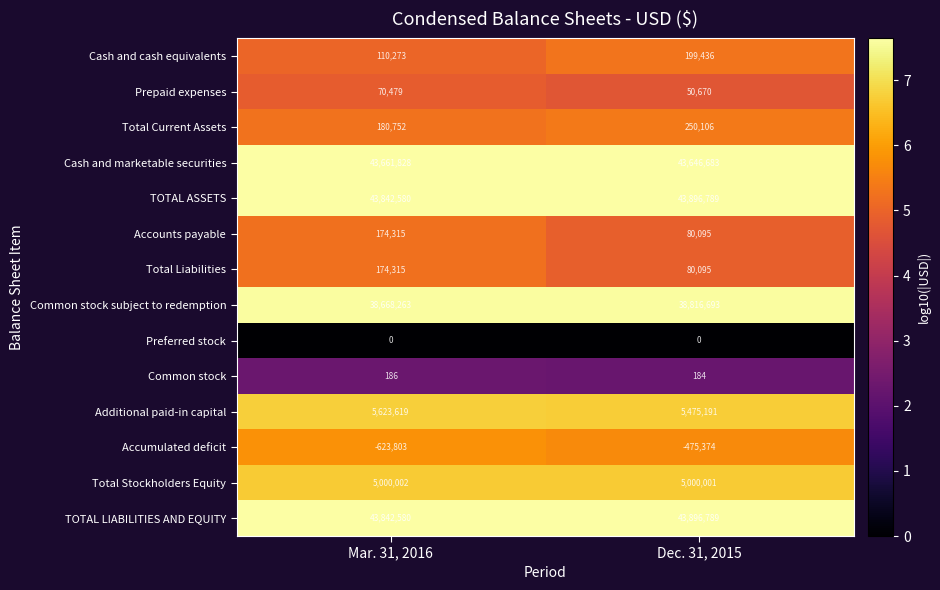

What is the spread (max minus min) of values at Mar. 31, 2016?

44466383